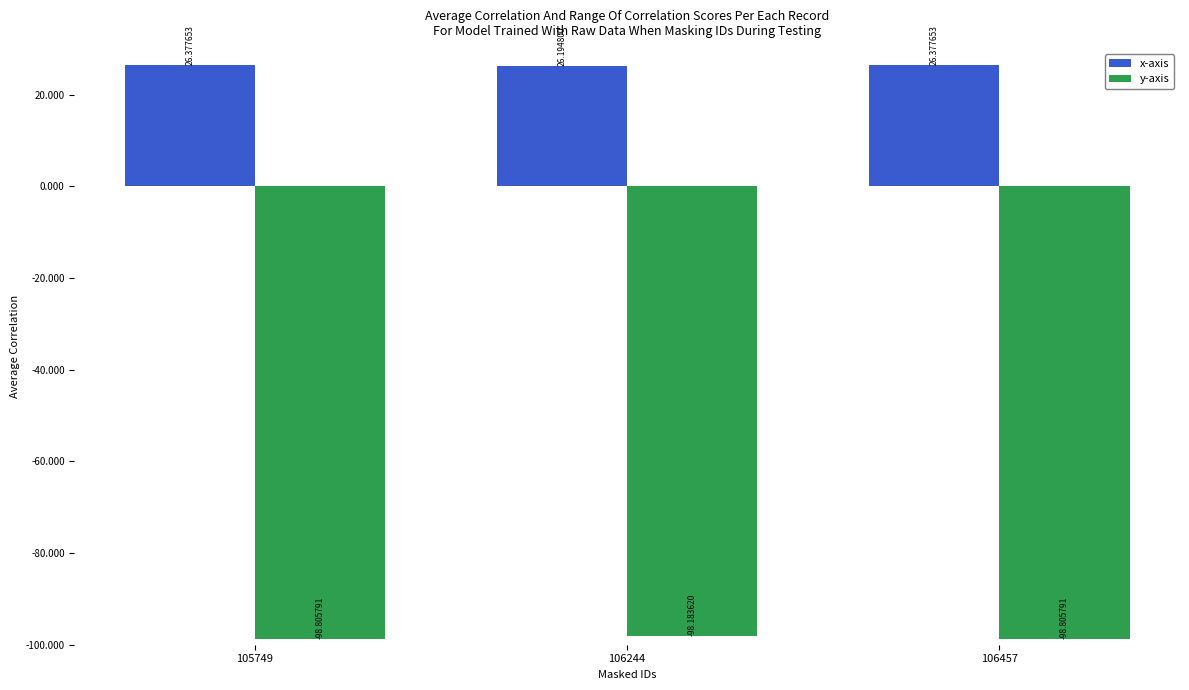

True or false: x-axis has a value of 26.4 at 106457.

True